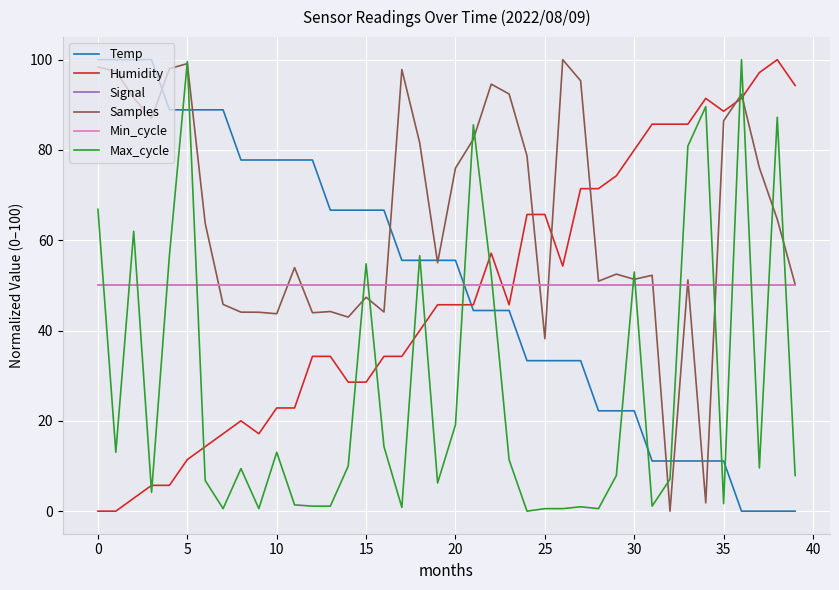

What is the lowest value of the Signal series?

50.0